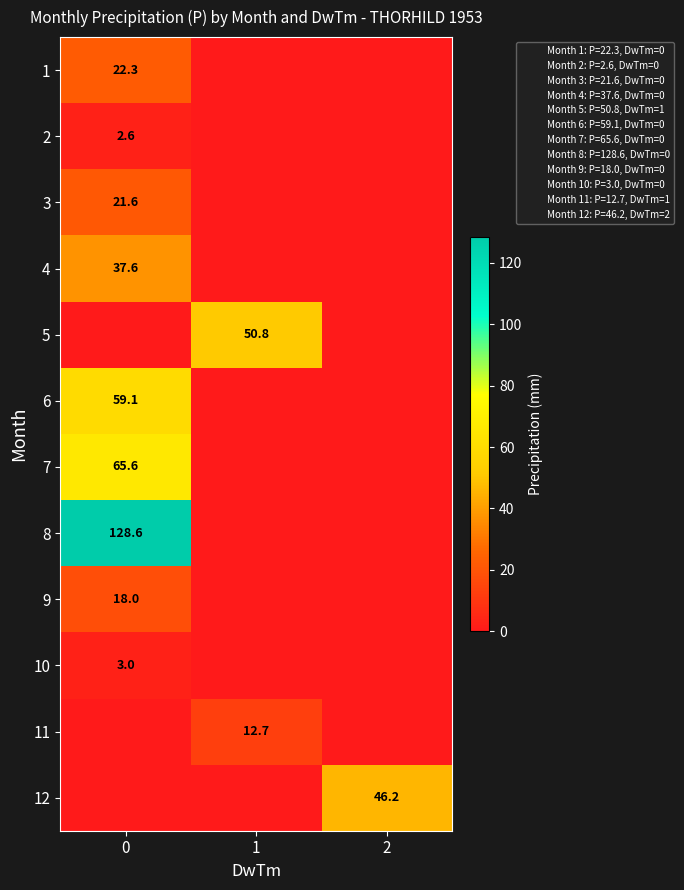

Which series has the largest total across all categories?

8